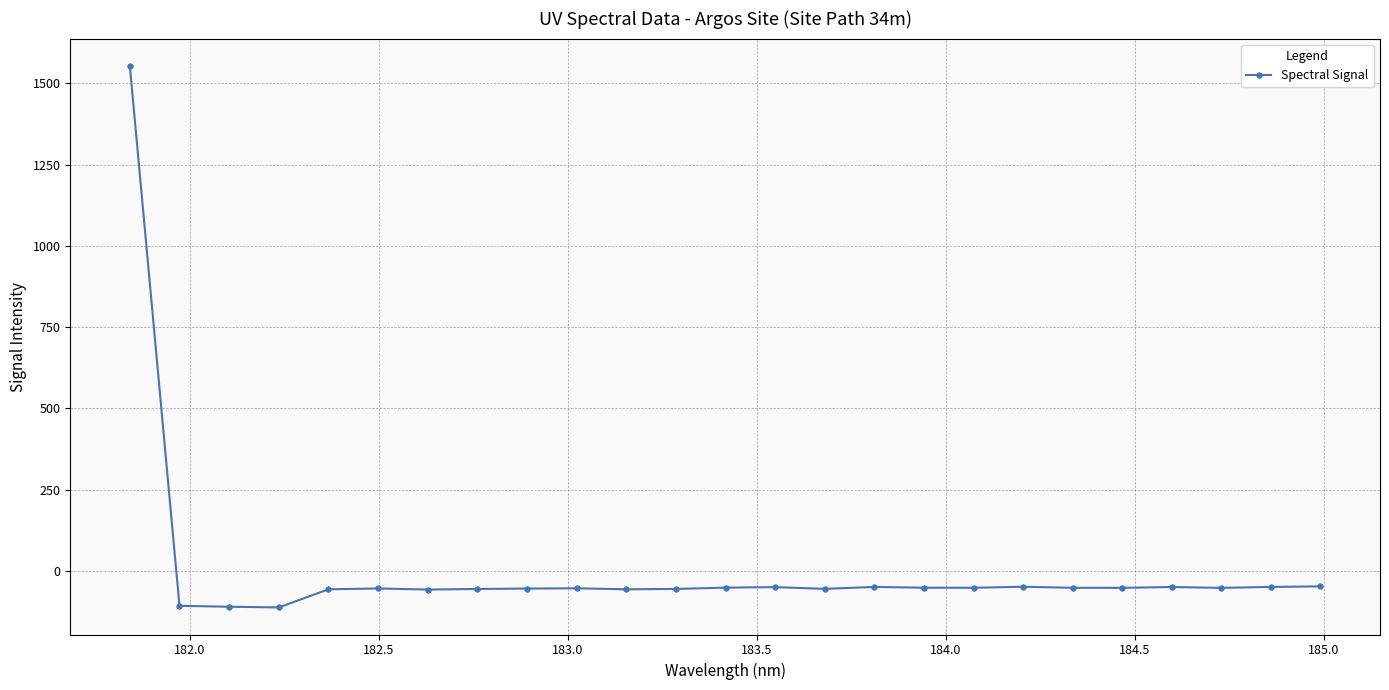

What is the smallest value displayed?

-112.9